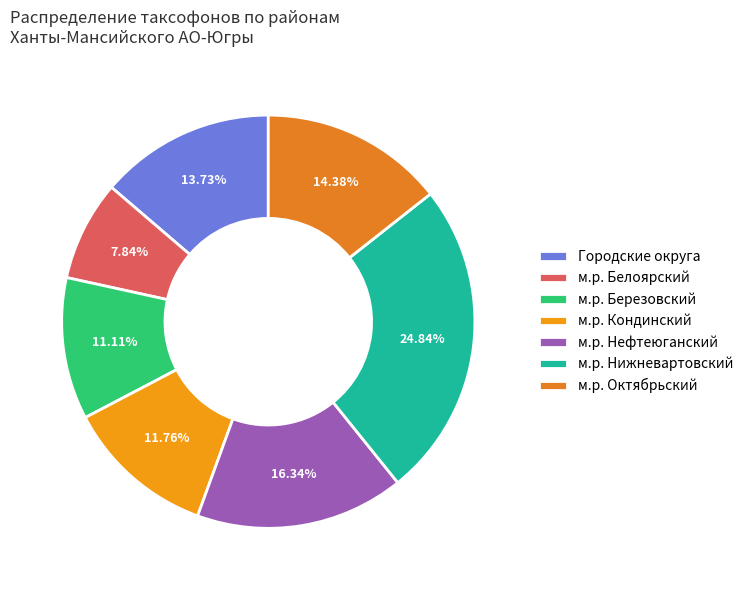

Is there a majority slice in this chart?

No